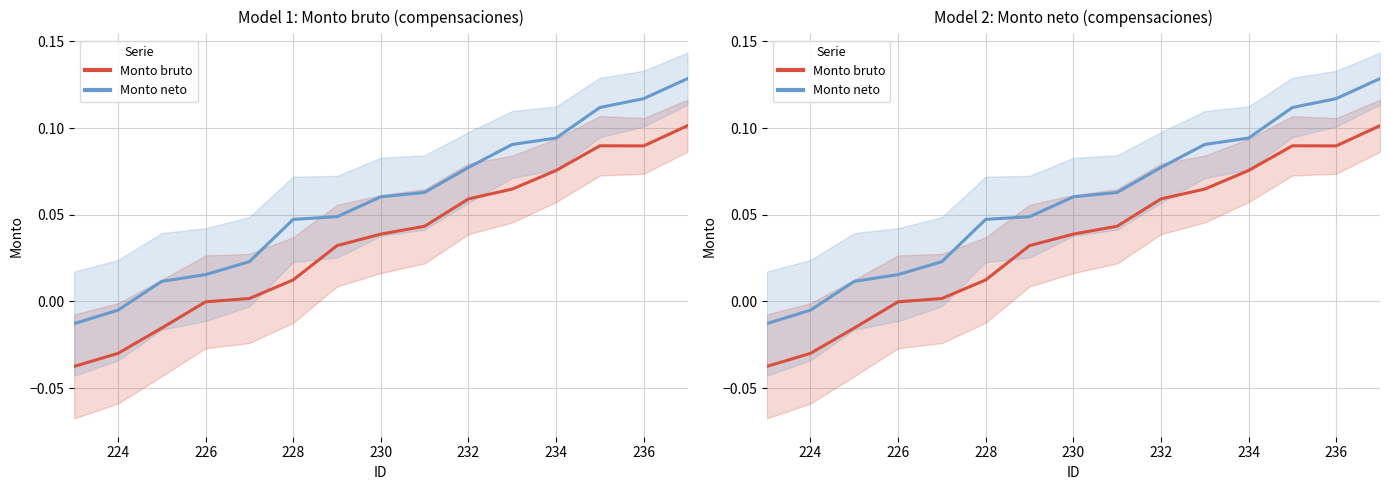

True or false: Monto neto and Monto bruto cross at least once.

False